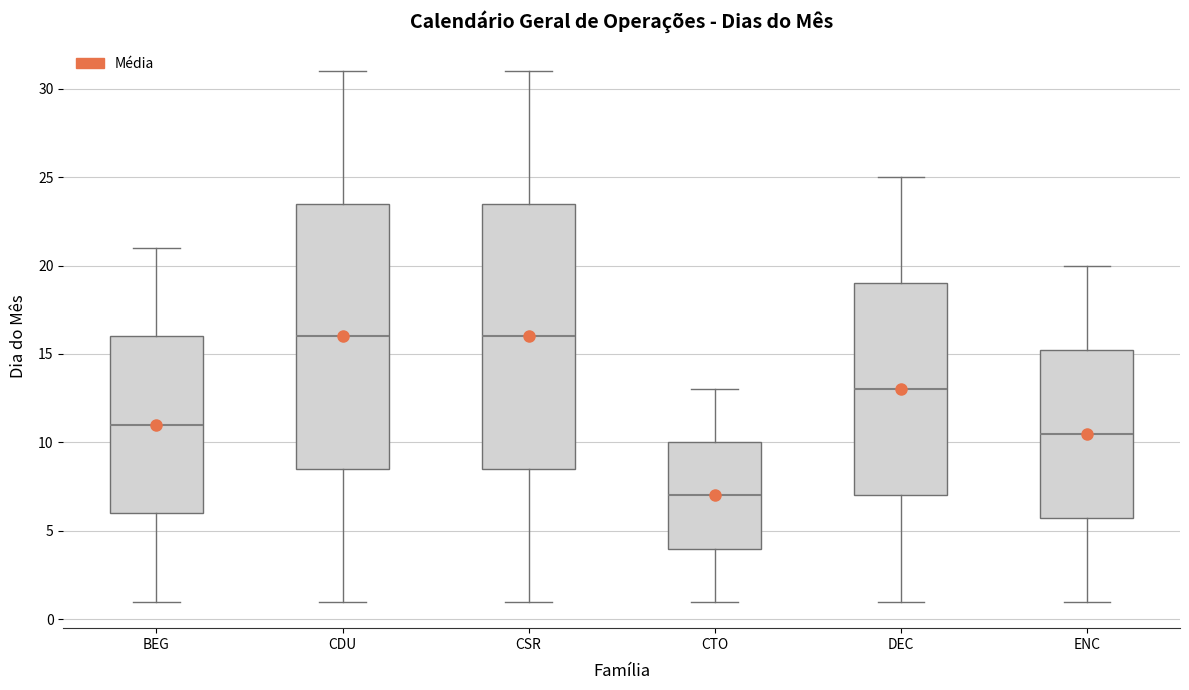

Reading left to right, transcribe this box plot: for each box, give where its median line is, the range the box spans, and where its two whiskers end, as read against the y-axis. The values are not printed on the chart, so give them approximately, as read against the axis.

BEG: median 11.0, box 6.0 to 16.0, whiskers 1.0 to 21.0
CDU: median 16.0, box 8.5 to 23.5, whiskers 1.0 to 31.0
CSR: median 16.0, box 8.5 to 23.5, whiskers 1.0 to 31.0
CTO: median 7.0, box 4.0 to 10.0, whiskers 1.0 to 13.0
DEC: median 13.0, box 7.0 to 19.0, whiskers 1.0 to 25.0
ENC: median 10.5, box 6.0 to 15.5, whiskers 1.0 to 20.0